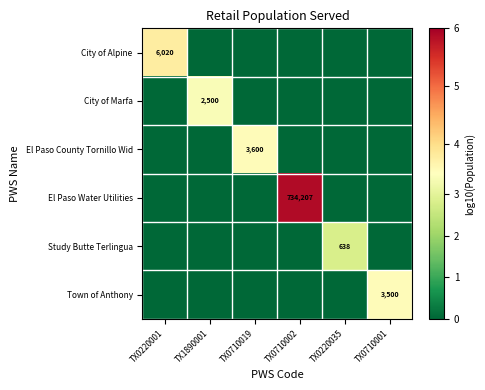

At how many categories does at least one series exceed 2?

6